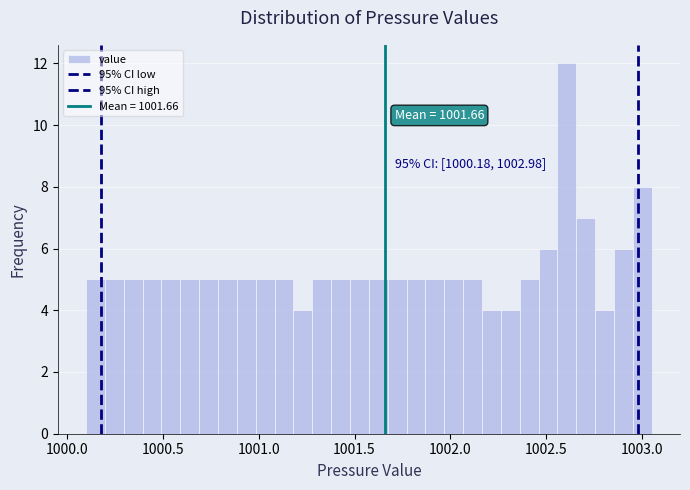

Around what value on the x-axis is the tallest bar? Give the approximate position of its centre, as read against the axis.

1002.60